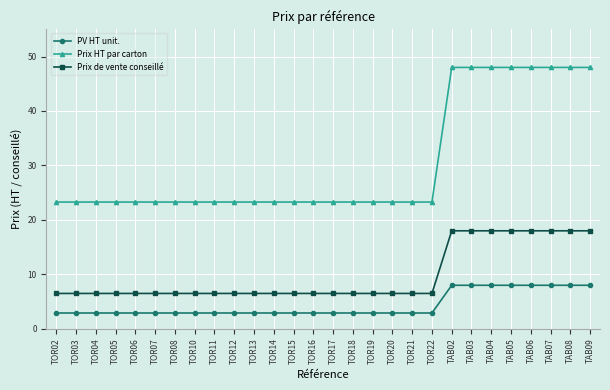

What position from the right is TOR15?

16